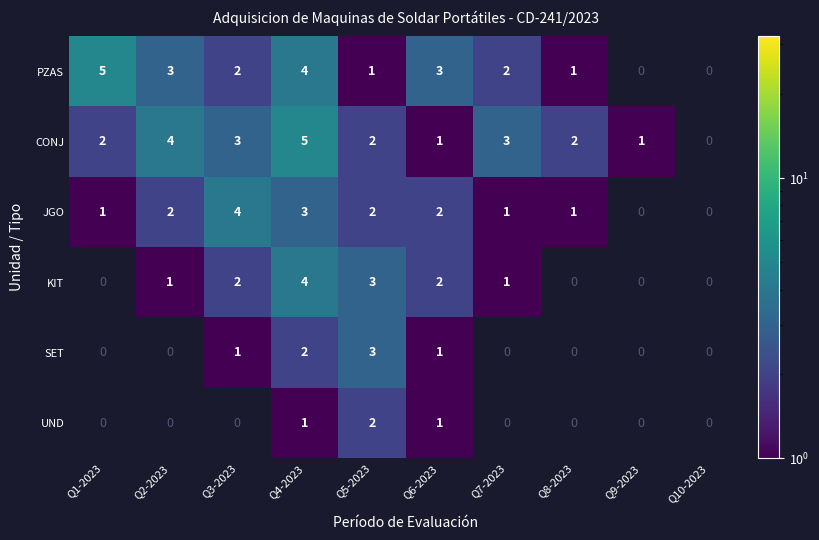

How many categories are shown in the chart?

10